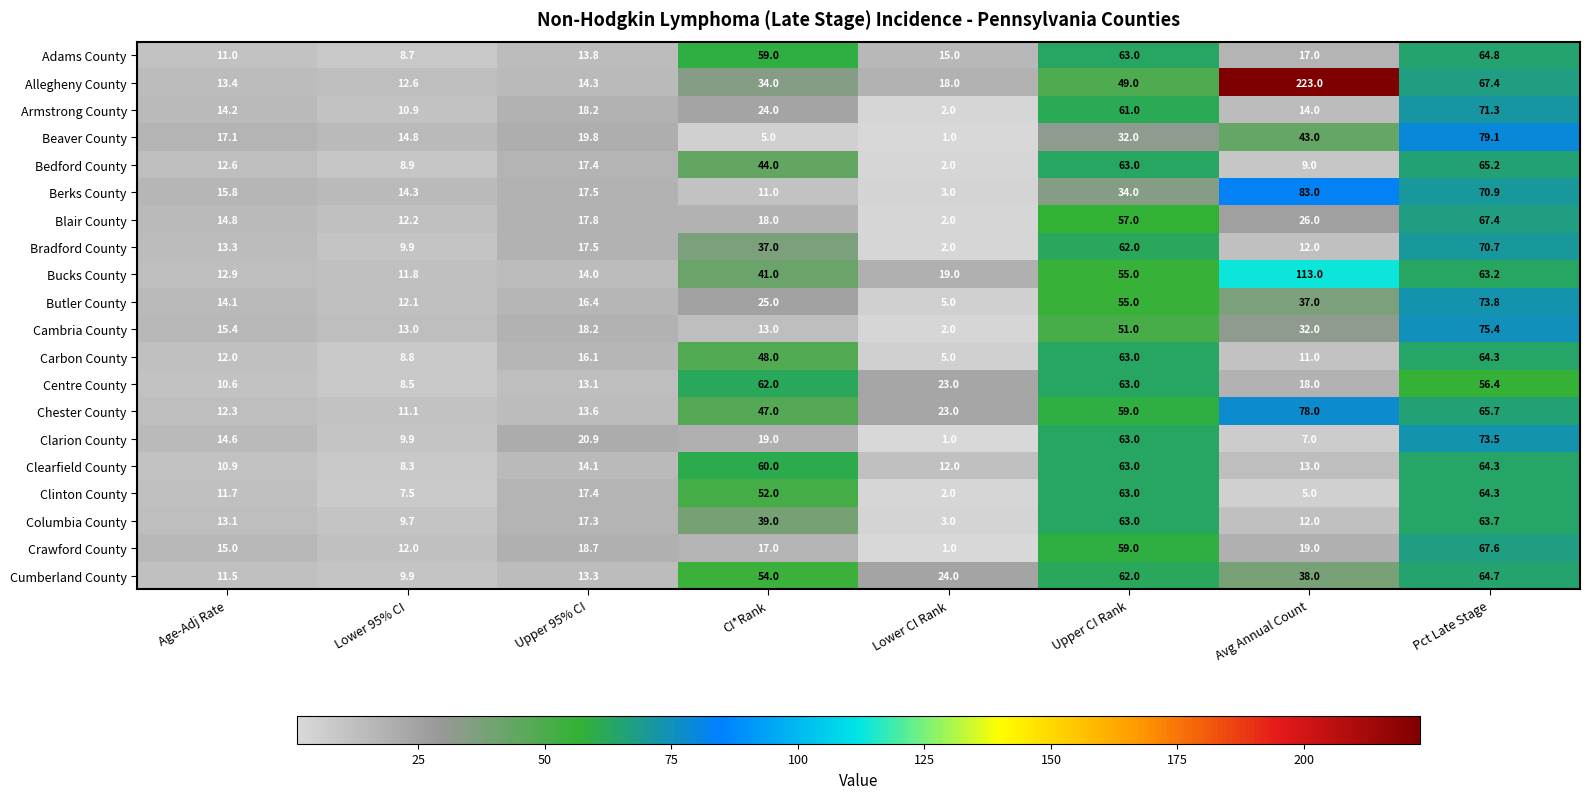

How many categories are shown in the chart?

8